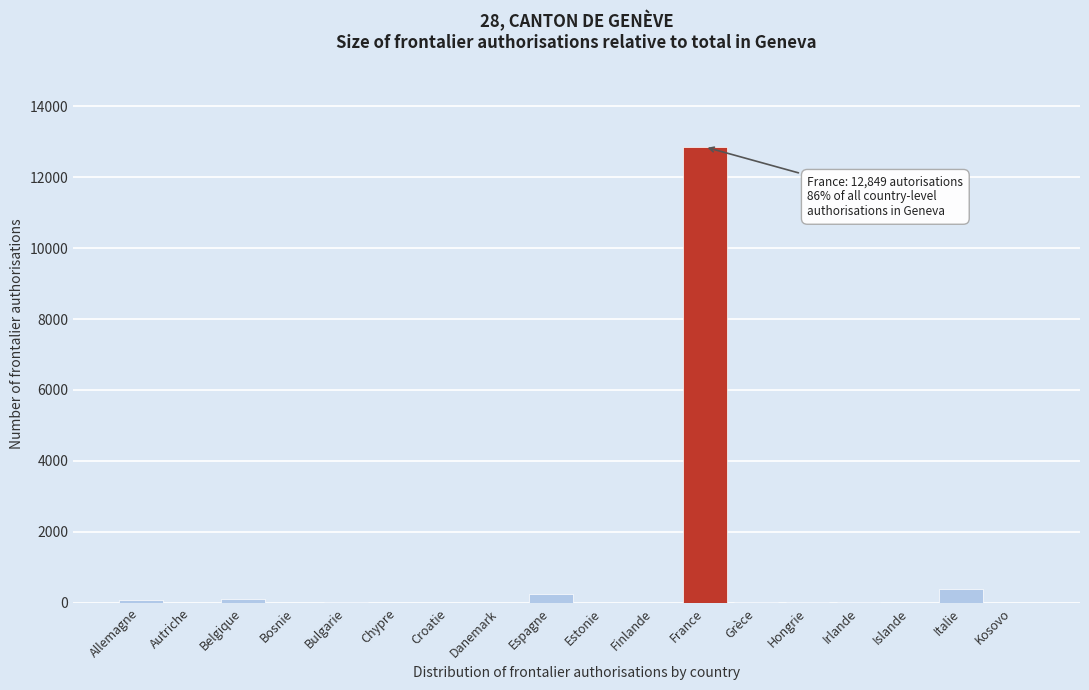

Which category has the highest value across all series?

France